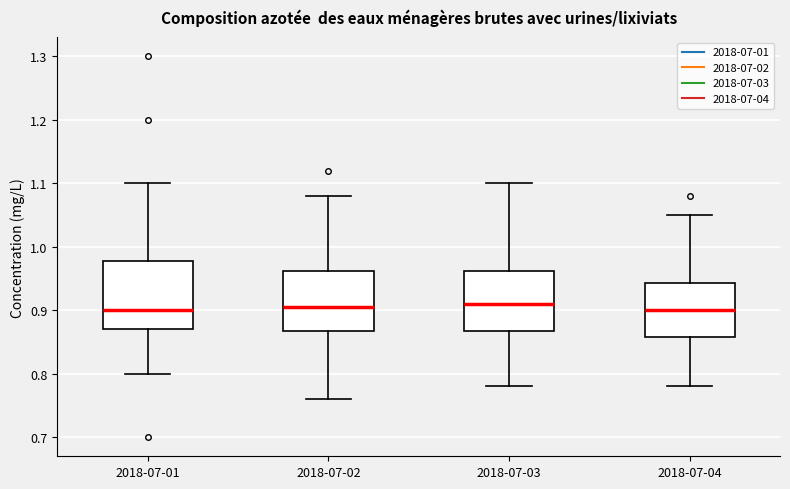

Where is the lower edge of the box for 2018-07-04 on the y-axis? The values are not printed on the chart, so give them approximately, as read against the axis.

0.86